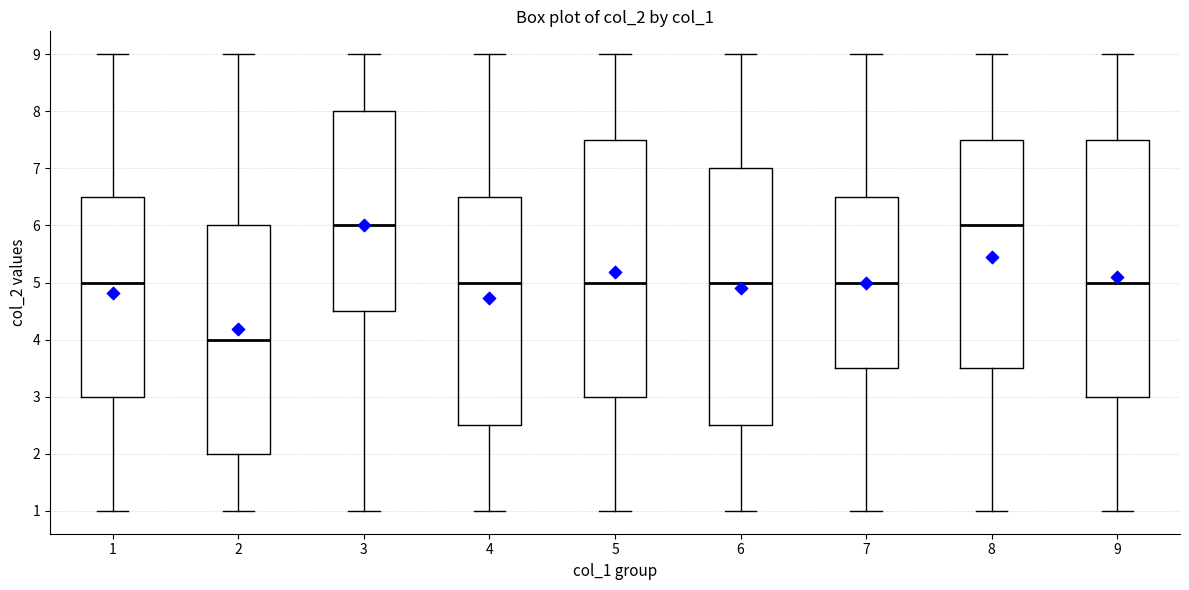

Reading left to right, transcribe this box plot: for each box, give where its median line is, the range the box spans, and where its two whiskers end, as read against the y-axis. The values are not printed on the chart, so give them approximately, as read against the axis.

1: median 5.0, box 3.0 to 6.5, whiskers 1.0 to 9.0
2: median 4.0, box 2.0 to 6.0, whiskers 1.0 to 9.0
3: median 6.0, box 4.5 to 8.0, whiskers 1.0 to 9.0
4: median 5.0, box 2.5 to 6.5, whiskers 1.0 to 9.0
5: median 5.0, box 3.0 to 7.5, whiskers 1.0 to 9.0
6: median 5.0, box 2.5 to 7.0, whiskers 1.0 to 9.0
7: median 5.0, box 3.5 to 6.5, whiskers 1.0 to 9.0
8: median 6.0, box 3.5 to 7.5, whiskers 1.0 to 9.0
9: median 5.0, box 3.0 to 7.5, whiskers 1.0 to 9.0